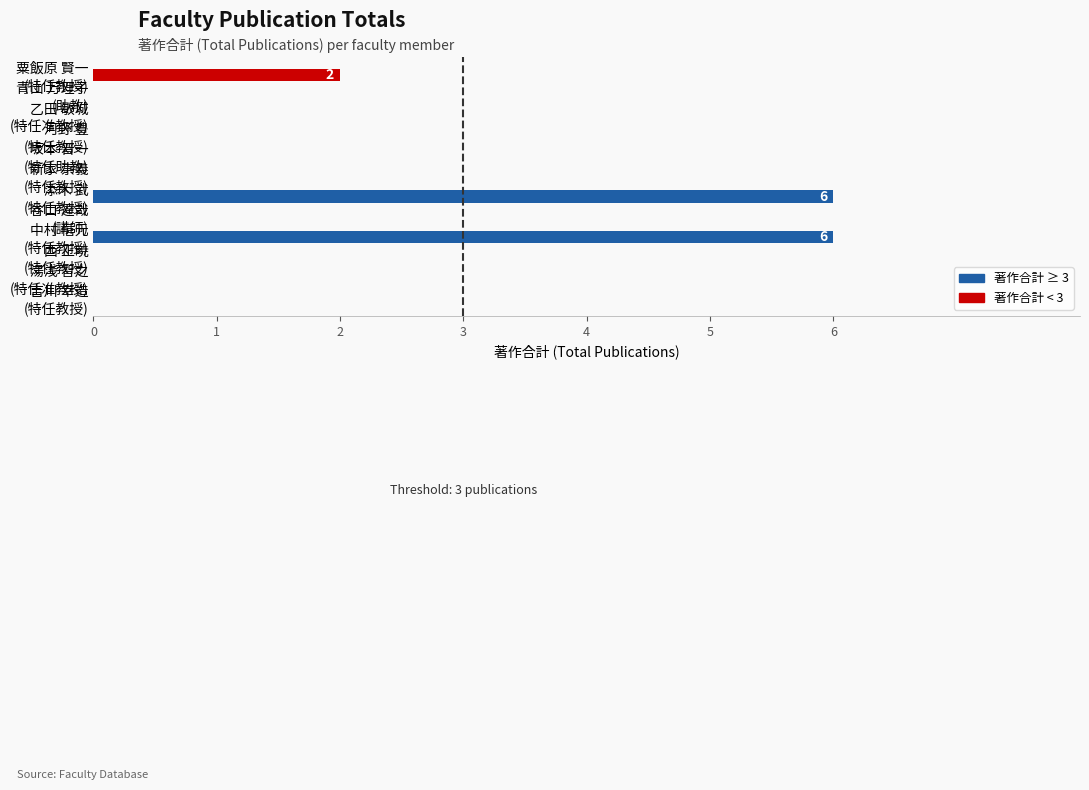

What is the sum of all values?

14